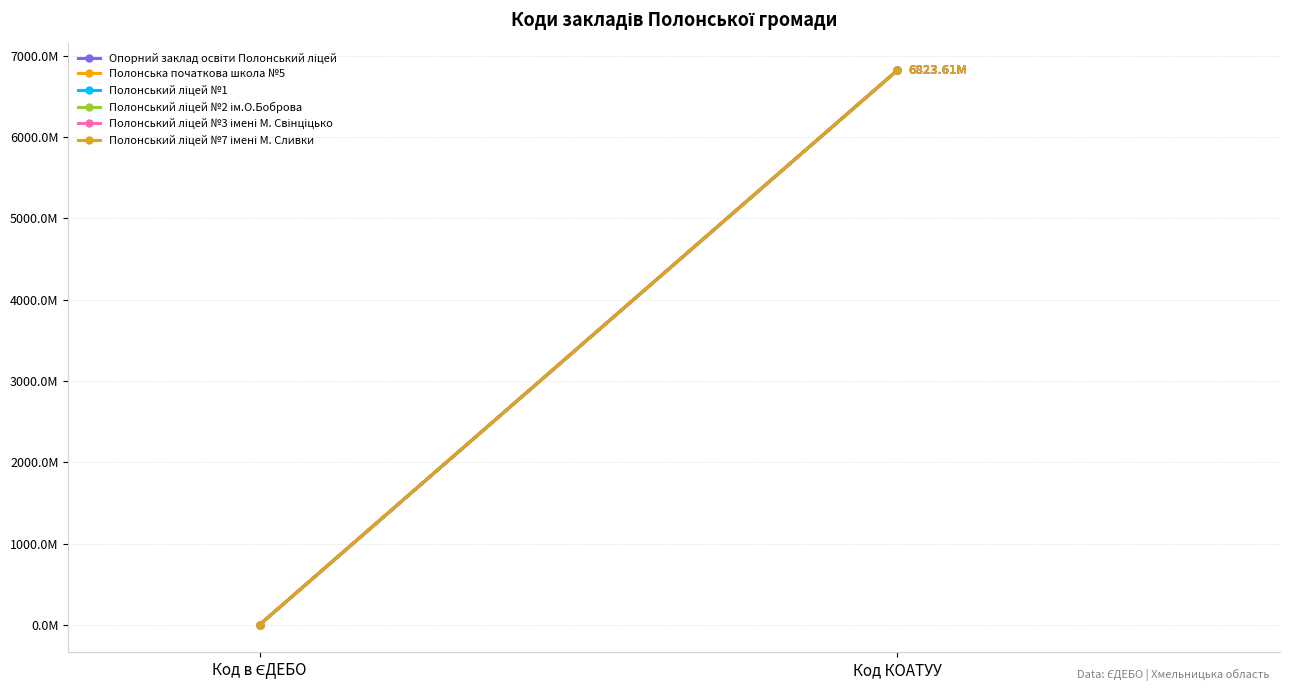

What is the highest value of the Полонська початкова школа №5 series?

6823.6